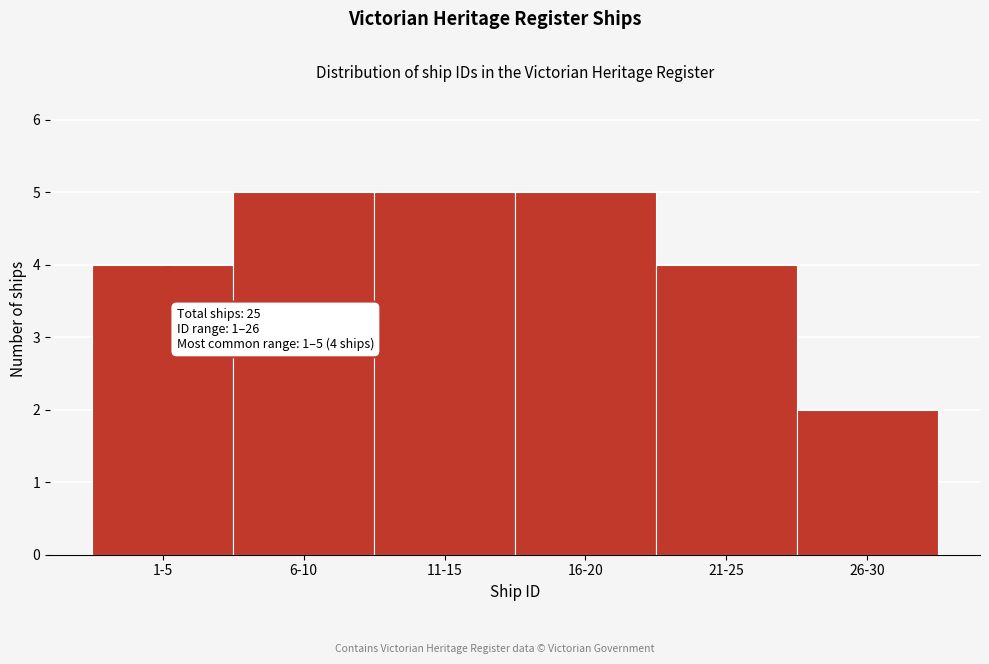

Reading left to right, extract all data points from this chart.

4	5	5	5	4	2